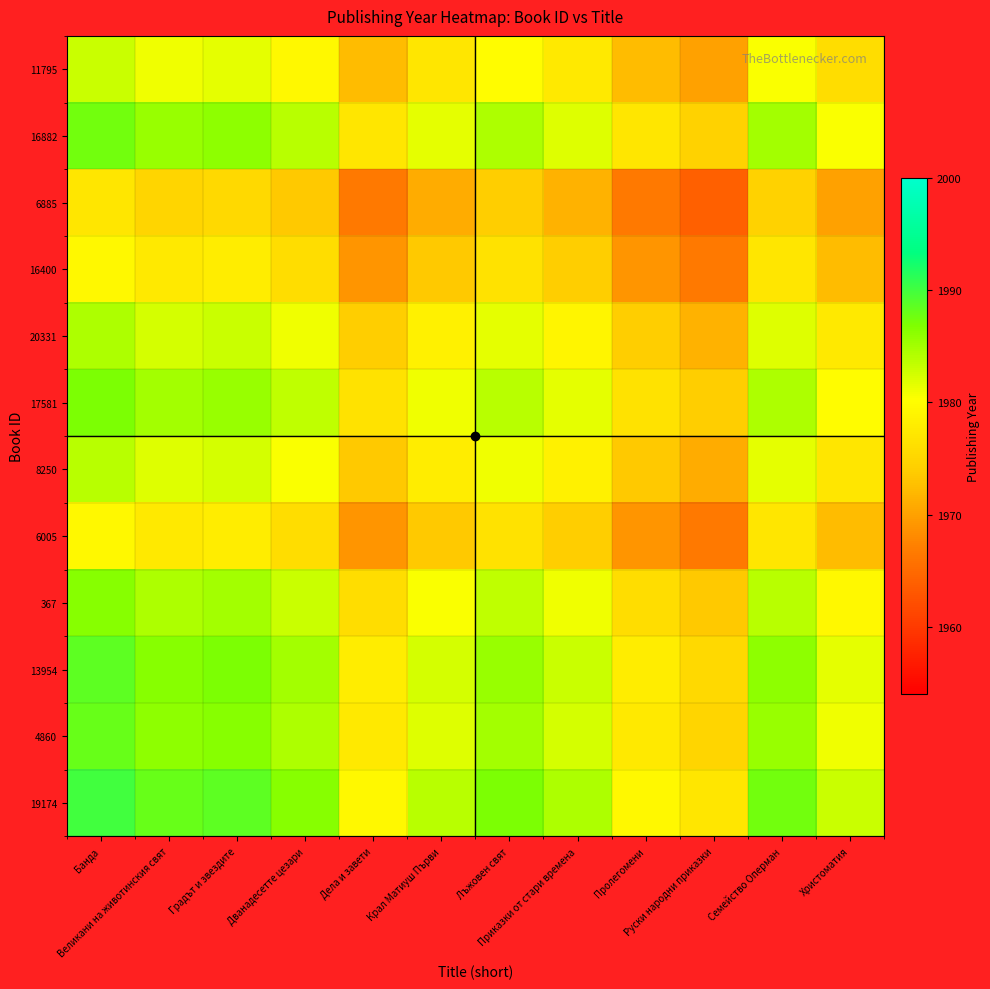

How many series are shown in this chart?

12